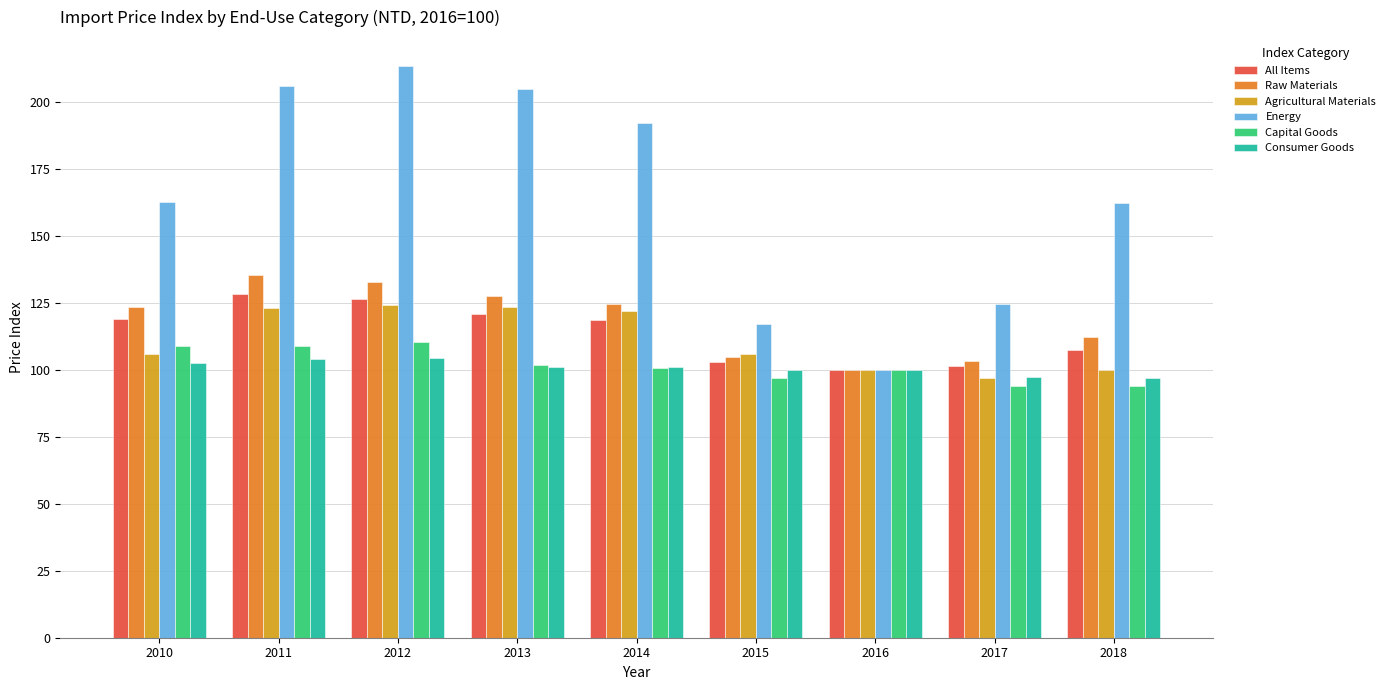

At which category does the chart reach its peak across all series?

2012